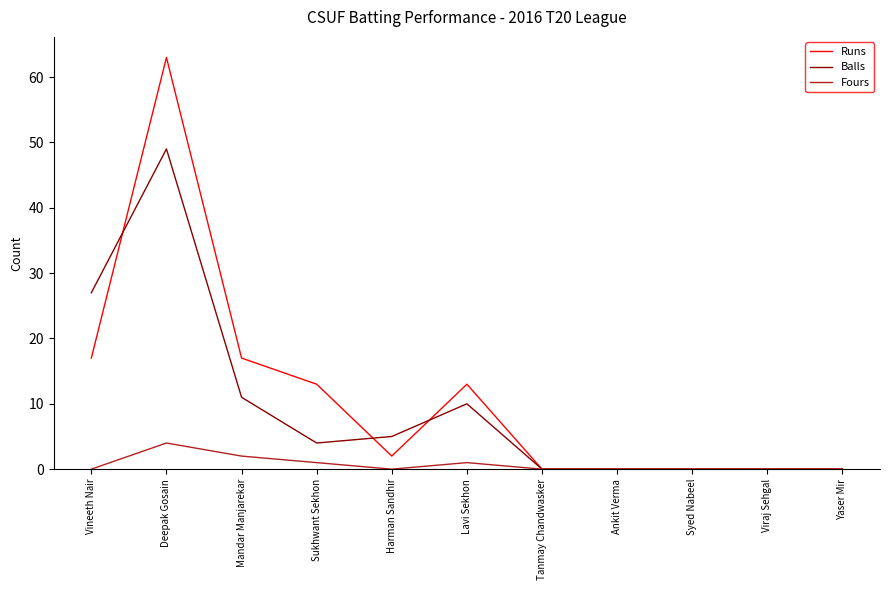

Rank the series by their maximum value, from highest to lowest.

Runs, Balls, Fours